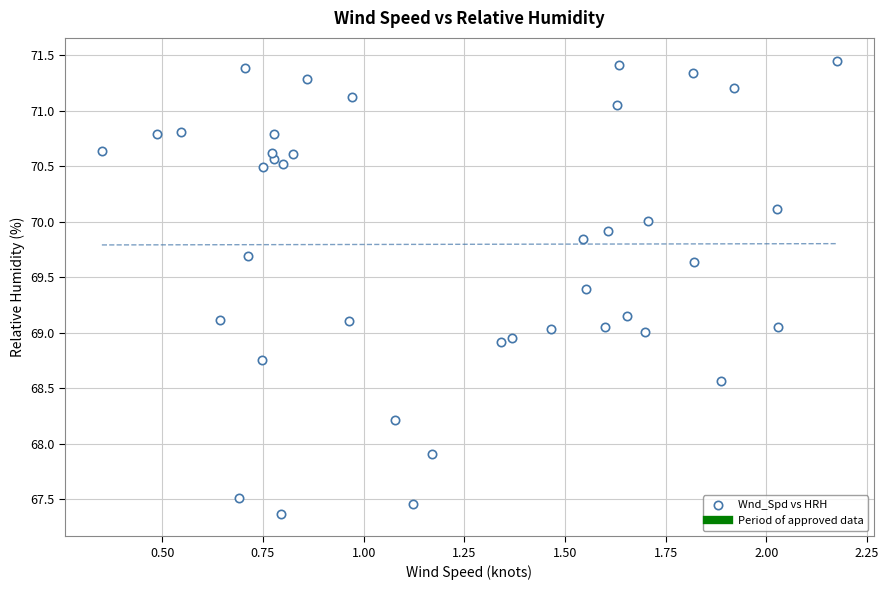

What is the range of Y values (max minus min)?

4.1